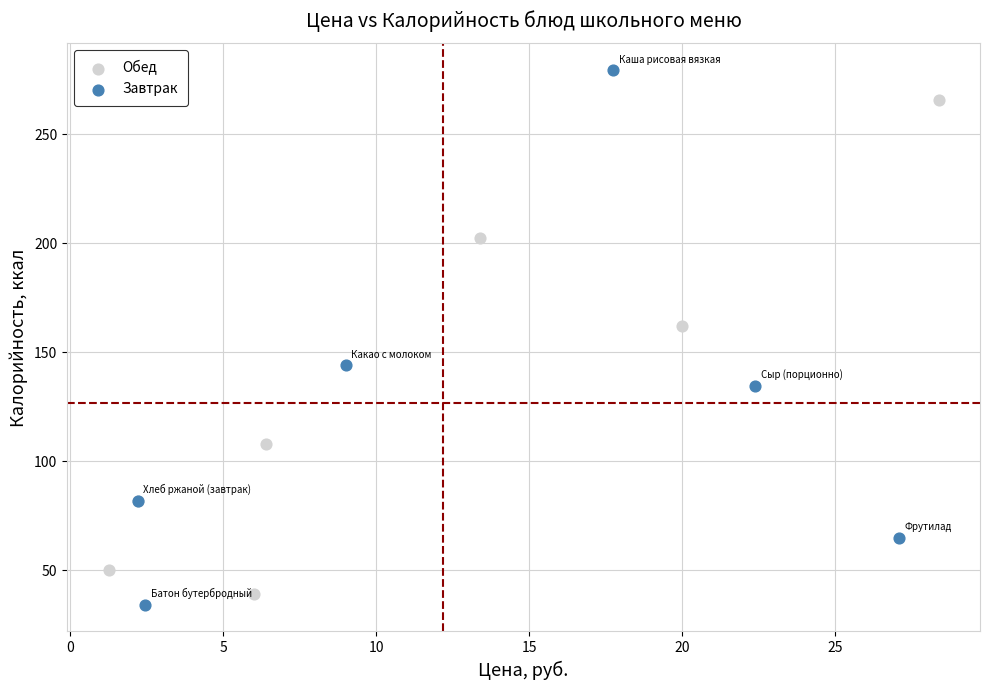

Which series has the largest Y range (max minus min)?

Завтрак